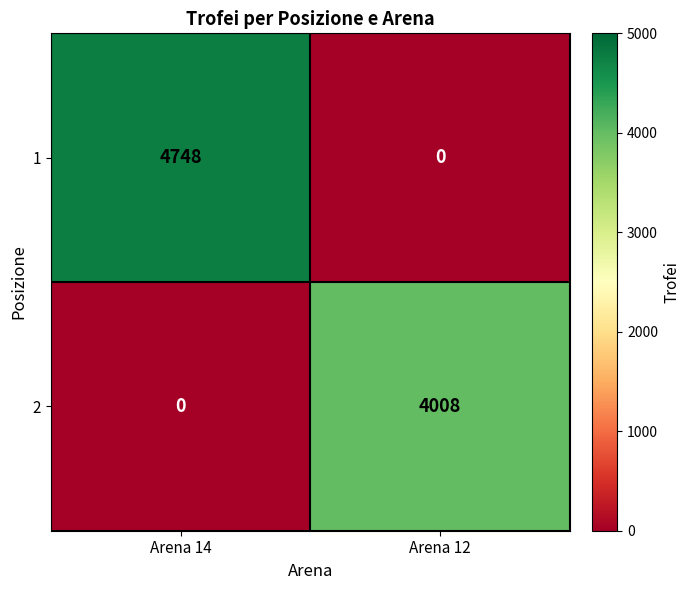

How many categories are shown in the chart?

2